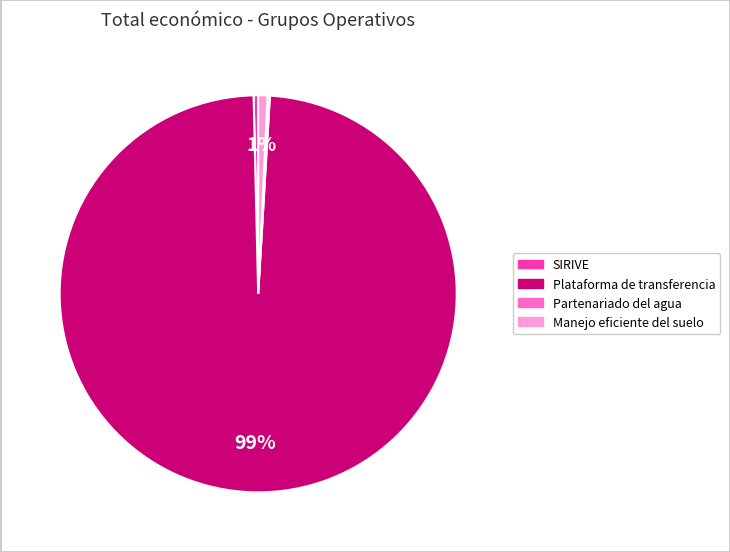

Does Plataforma de transferencia represent more than half of the total?

Yes